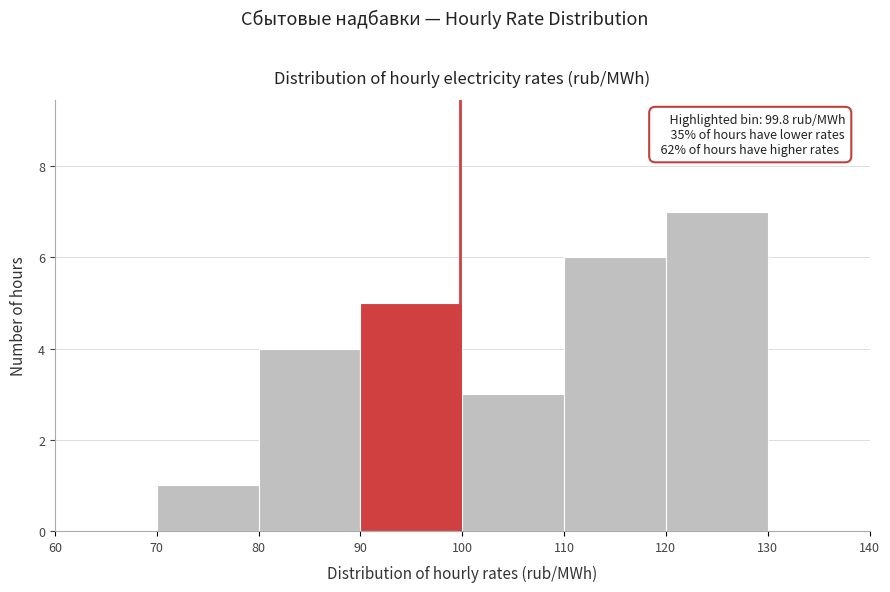

Which range on the x-axis has the tallest bar?

120 to 130